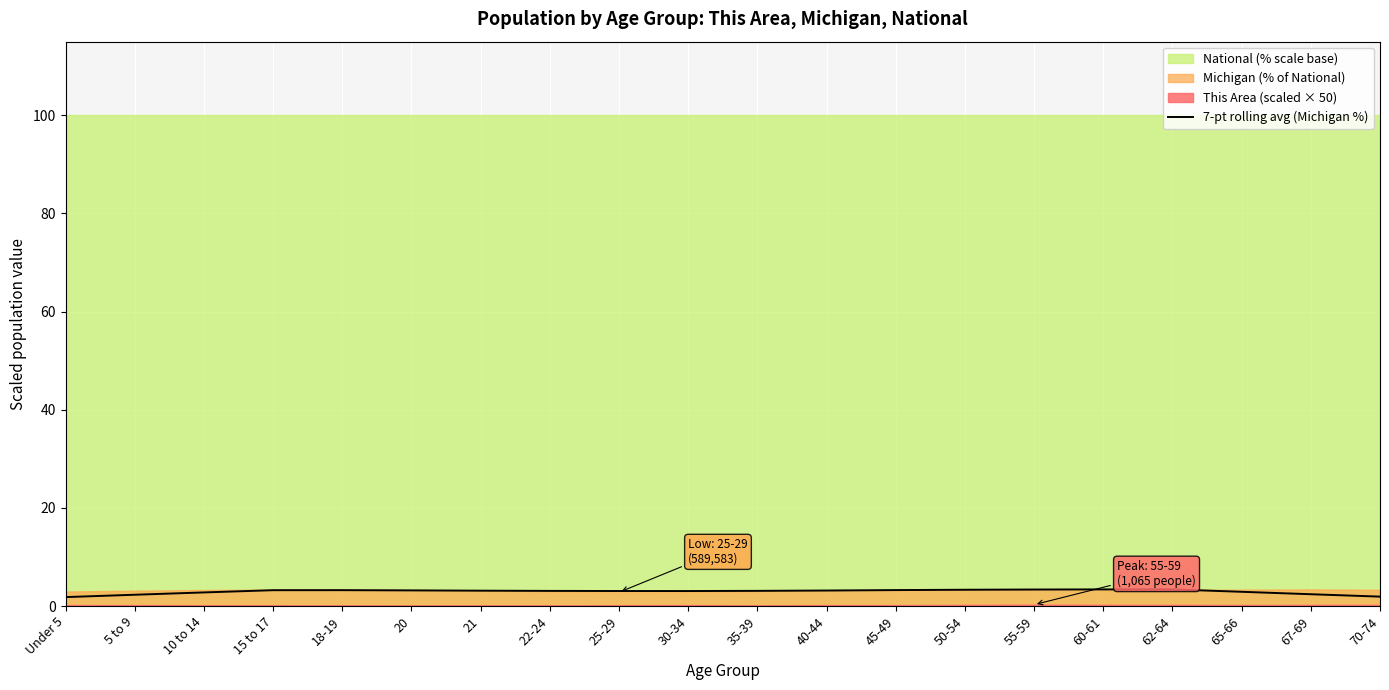

What is the value of the 12th point from the left?

3.2